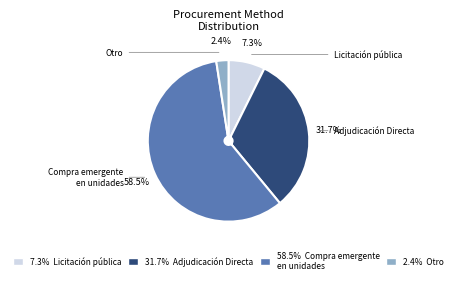

Is there a majority slice in this chart?

Yes